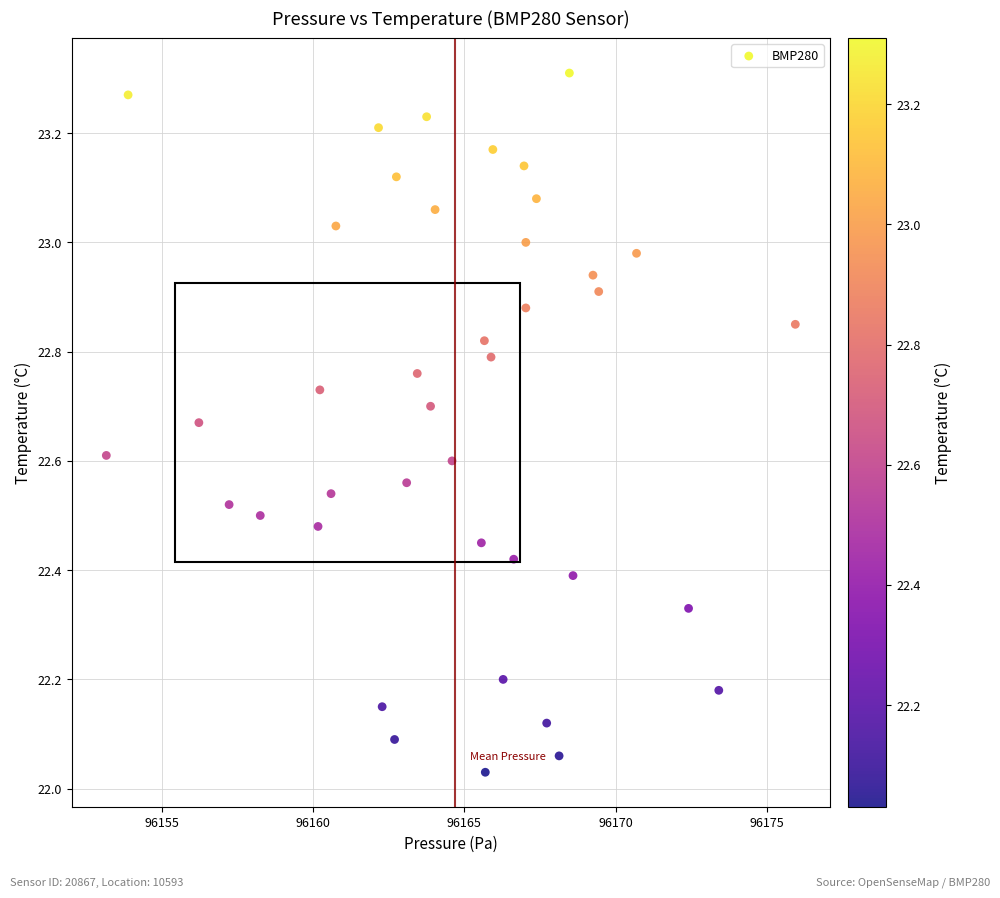

What is the range of Y values (max minus min)?

1.3